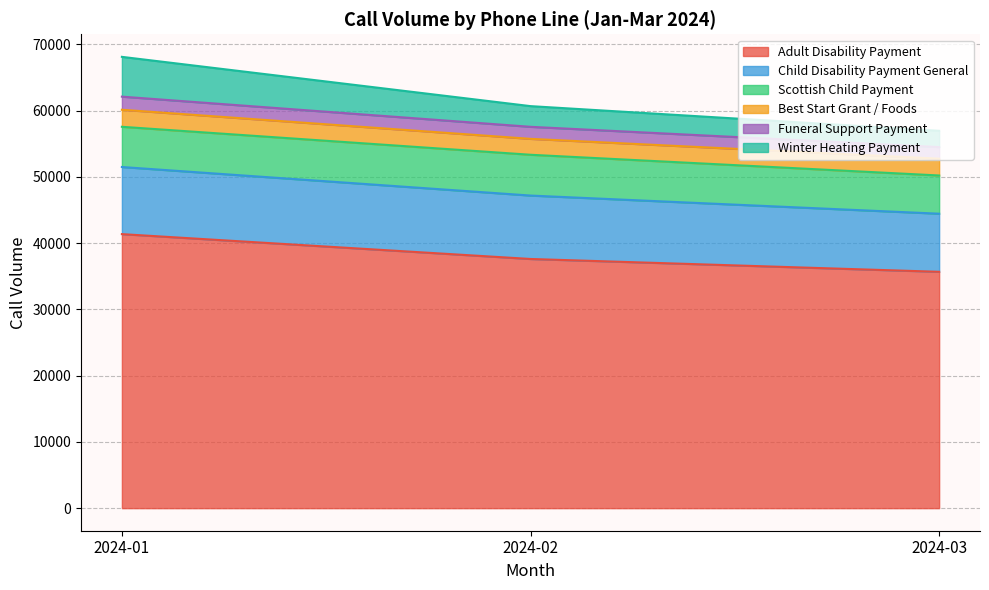

What is the maximum value for Adult Disability Payment?

41366